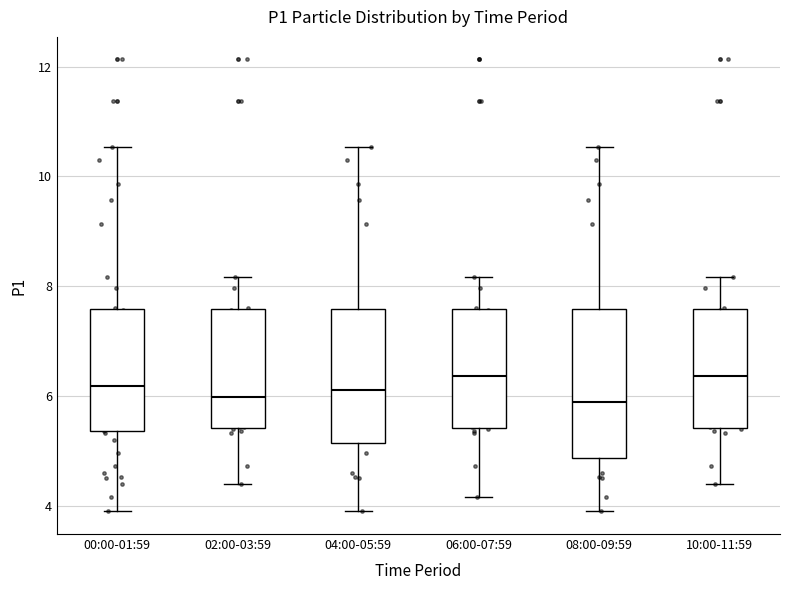

Reading left to right, transcribe this box plot: for each box, give where its median line is, the range the box spans, and where its two whiskers end, as read against the y-axis. The values are not printed on the chart, so give them approximately, as read against the axis.

00:00-01:59: median 6.2, box 5.4 to 7.6, whiskers 4.0 to 10.6
02:00-03:59: median 6.0, box 5.4 to 7.6, whiskers 4.4 to 8.2
04:00-05:59: median 6.2, box 5.2 to 7.6, whiskers 4.0 to 10.6
06:00-07:59: median 6.4, box 5.4 to 7.6, whiskers 4.2 to 8.2
08:00-09:59: median 6.0, box 4.8 to 7.6, whiskers 4.0 to 10.6
10:00-11:59: median 6.4, box 5.4 to 7.6, whiskers 4.4 to 8.2